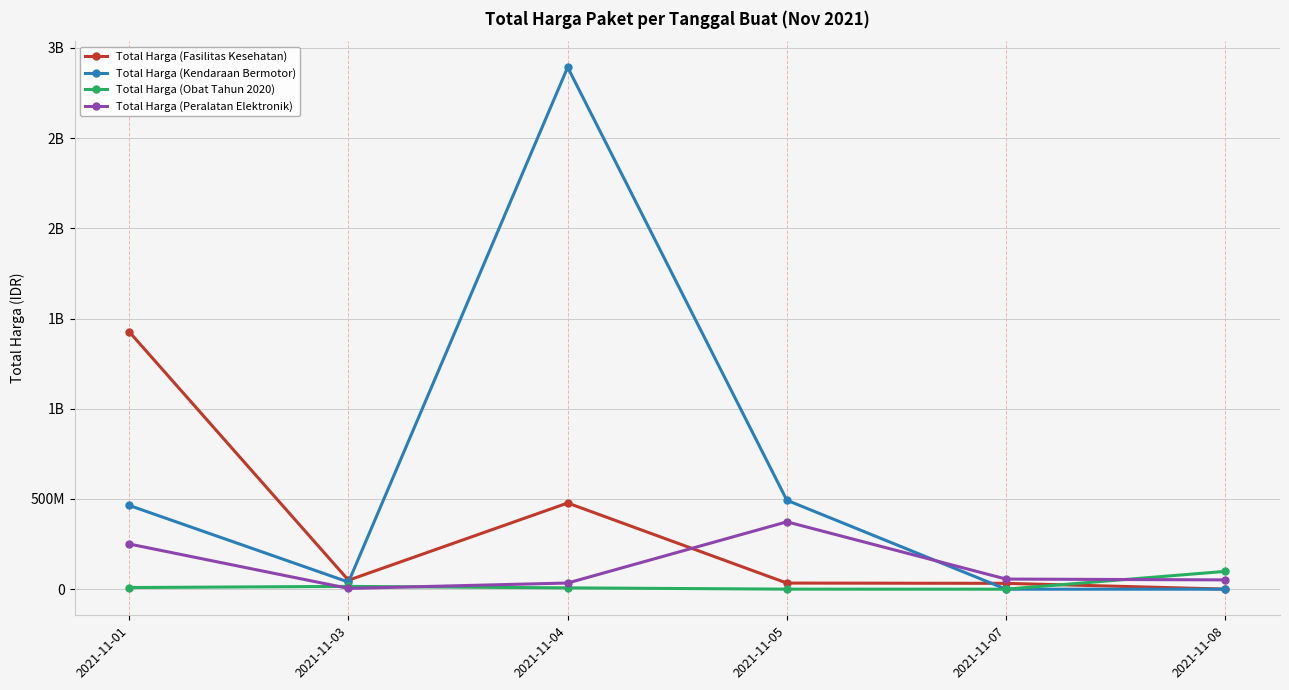

Which series has the largest range (max minus min)?

Total Harga (Kendaraan Bermotor)